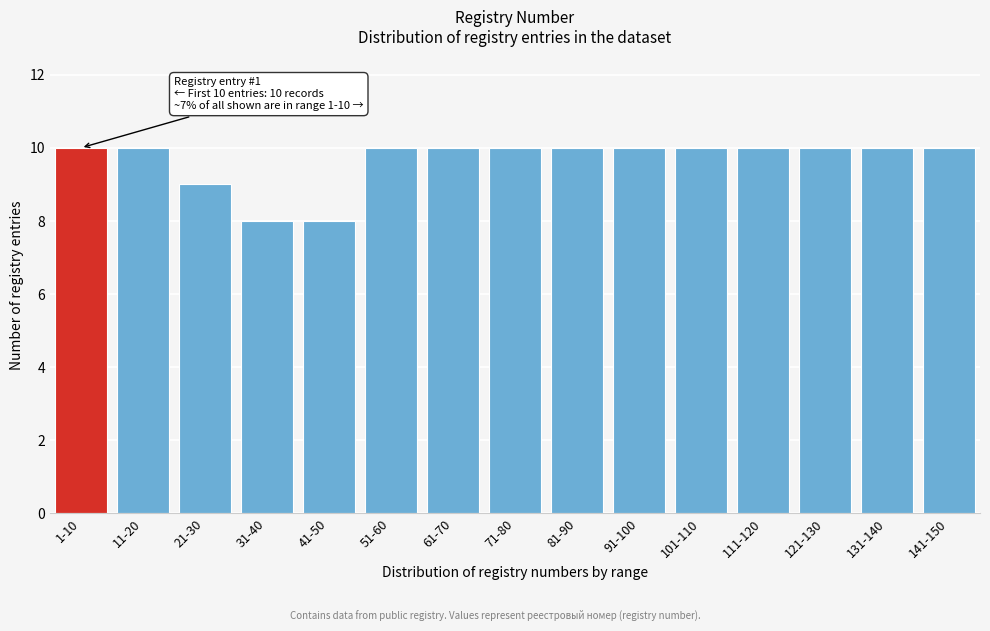

Reading left to right, transcribe all the data shown in this chart.

10	10	9	8	8	10	10	10	10	10	10	10	10	10	10